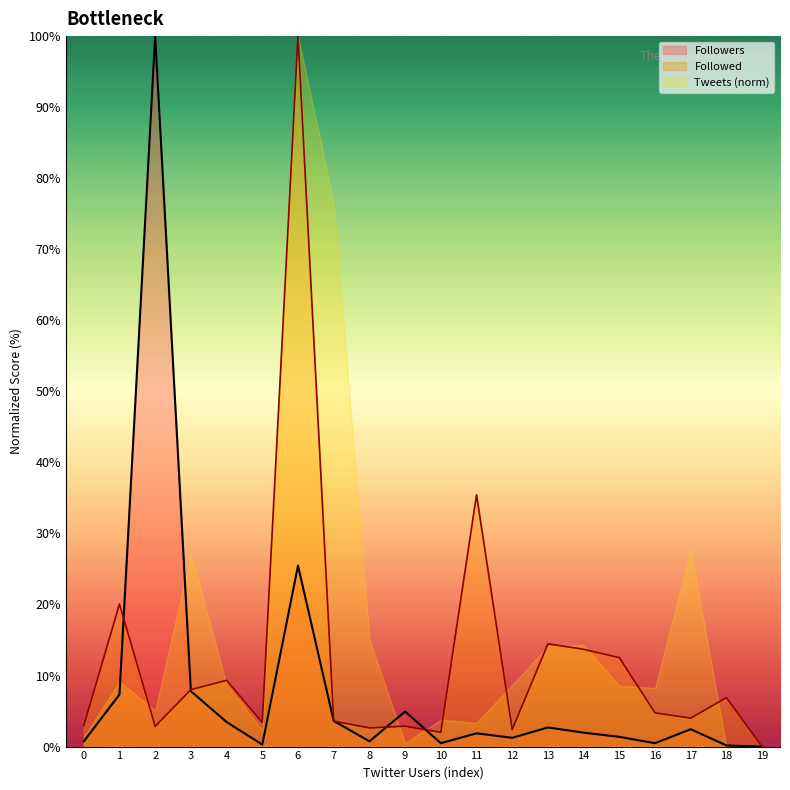

At which category is the sum across all series the highest?

6